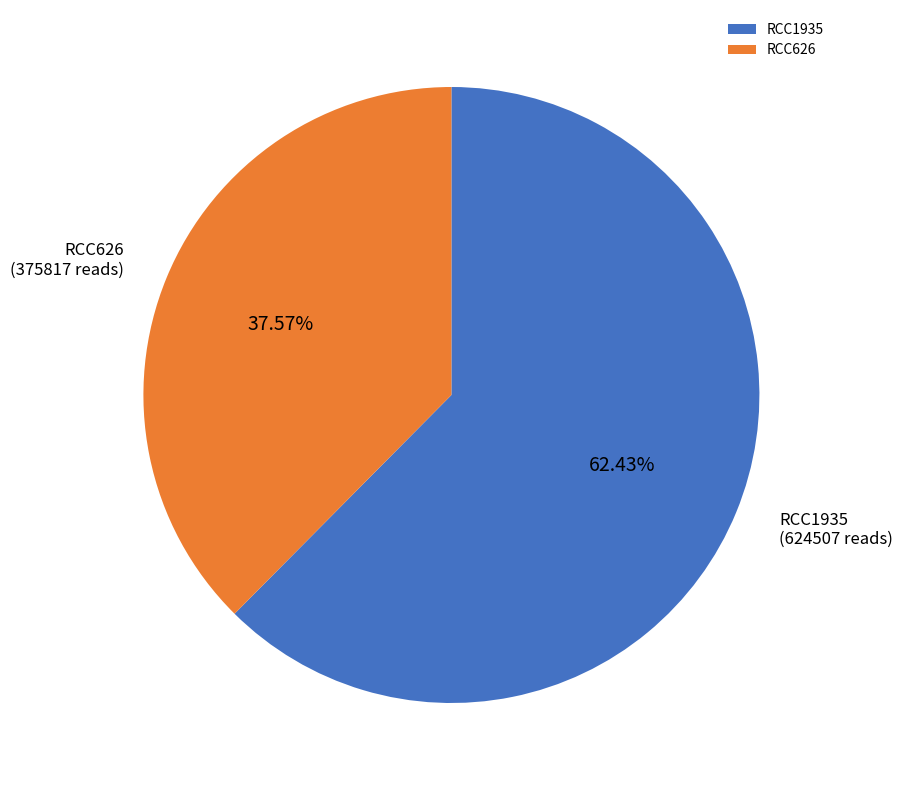

Count the number of slices in the pie.

2